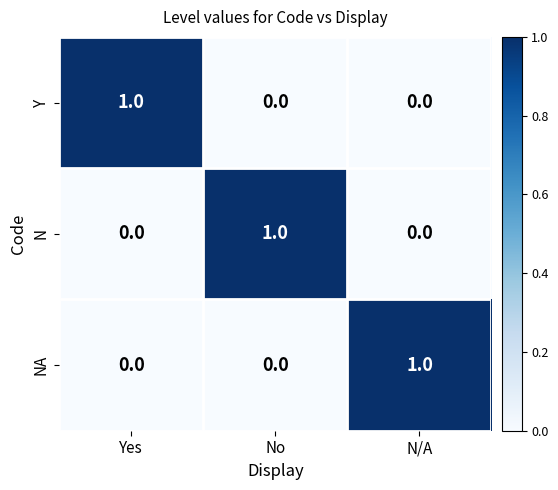

Which category has the highest value in the NA series?

N/A